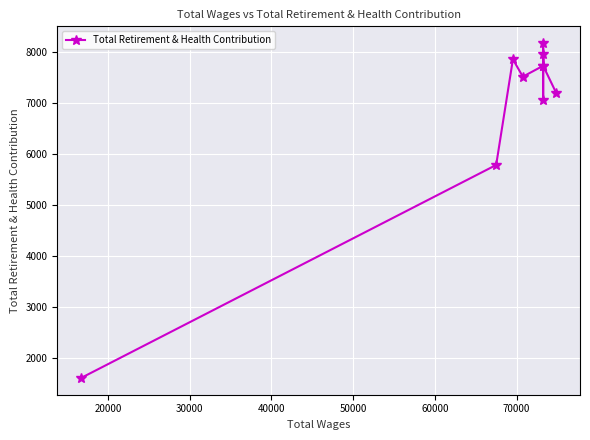

How many interior local peaks (higher than both neighbors) does the data have?

3